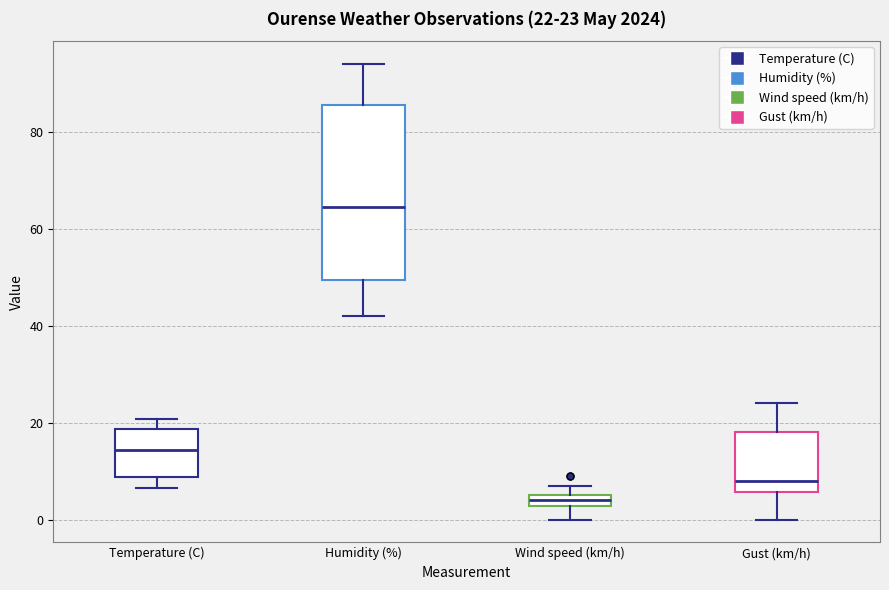

Which box has the lowest median line?

Wind speed (km/h)